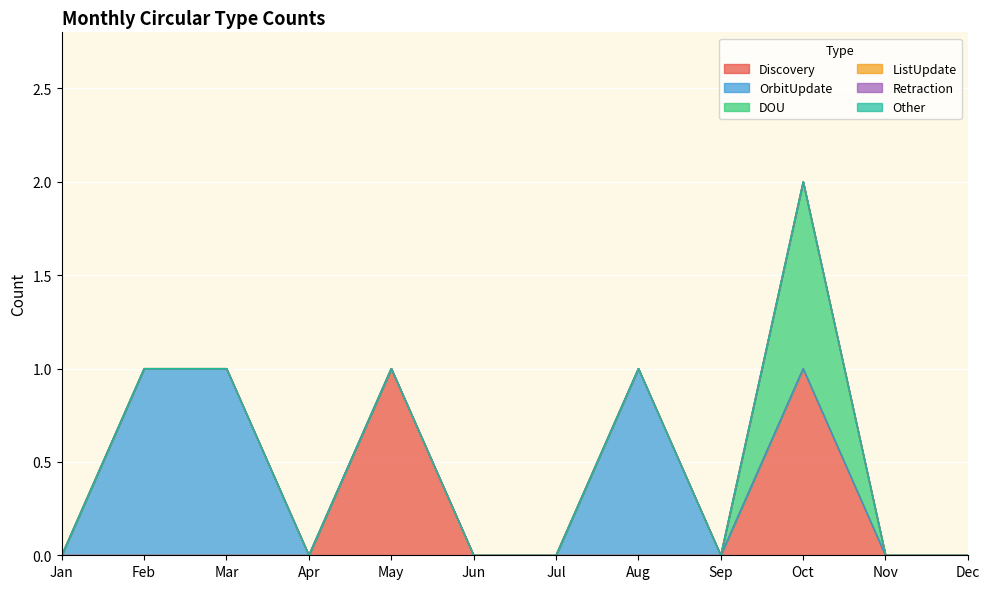

How many lines are shown in the chart?

6